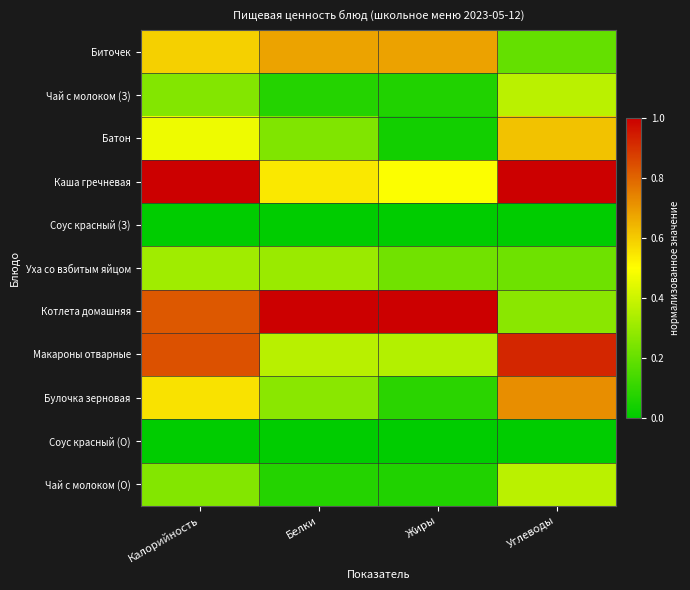

What is the maximum value shown in the chart?

1.0